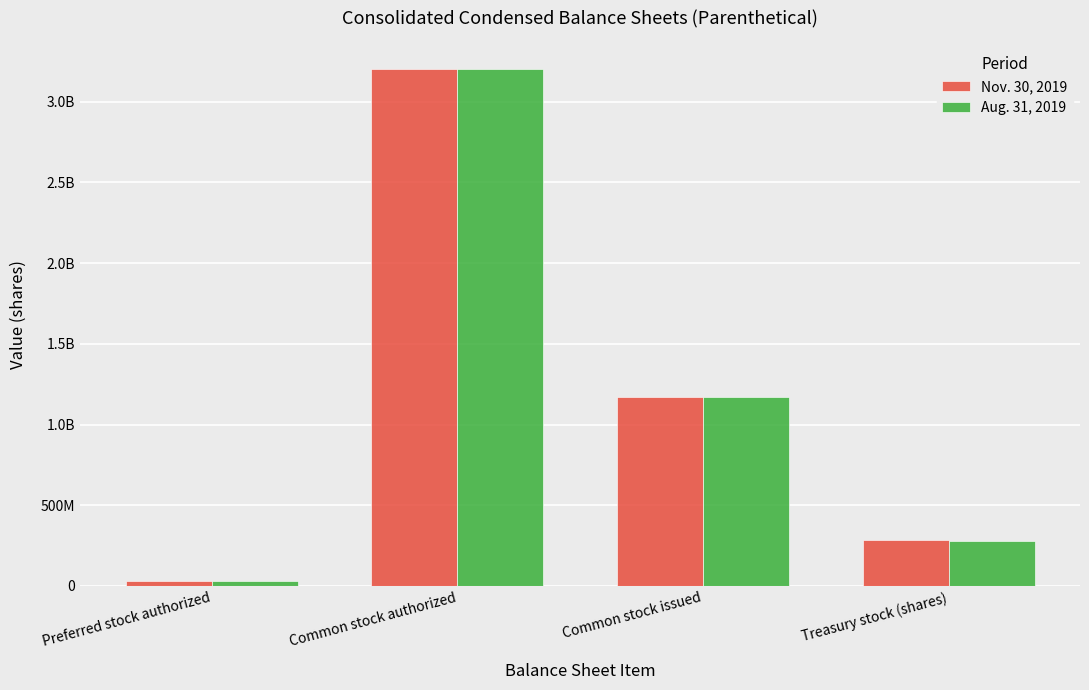

What is the sum of all Nov. 30, 2019 values?

4688937490